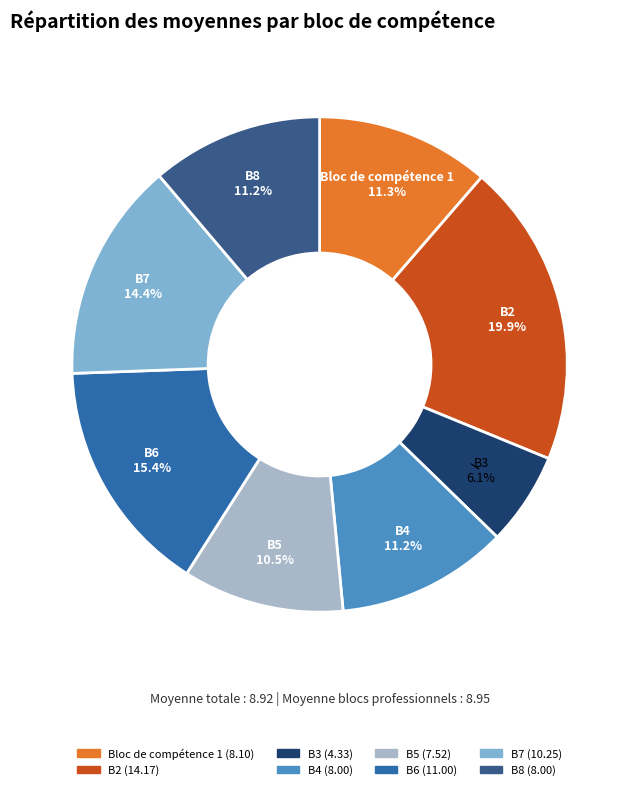

What is the total percentage of B4 and B7?

25.6%